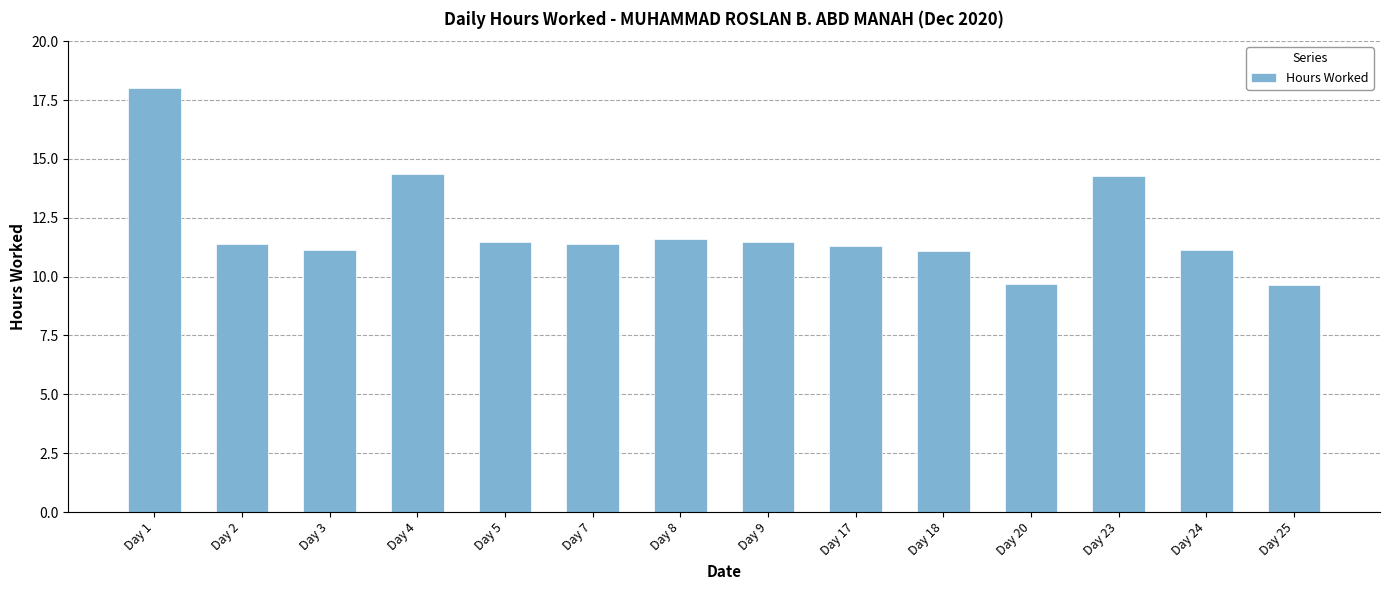

What is the greatest value displayed?

18.0